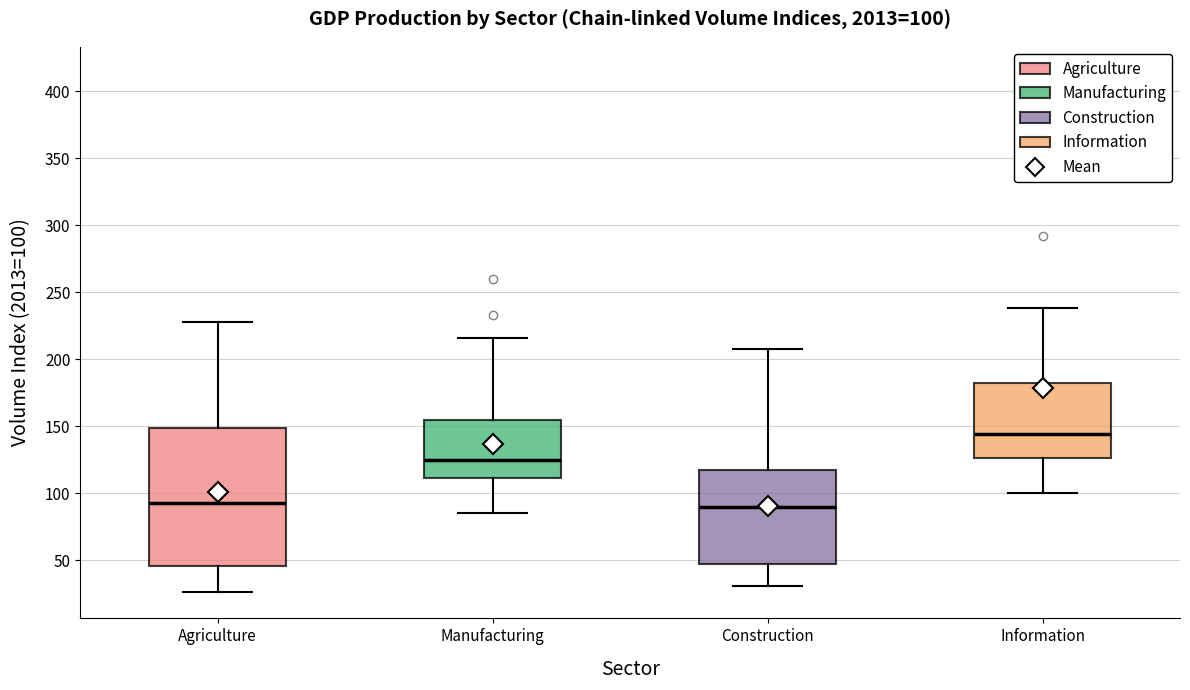

Comparing the boxes themselves (not the whiskers), which one is the tallest?

Agriculture